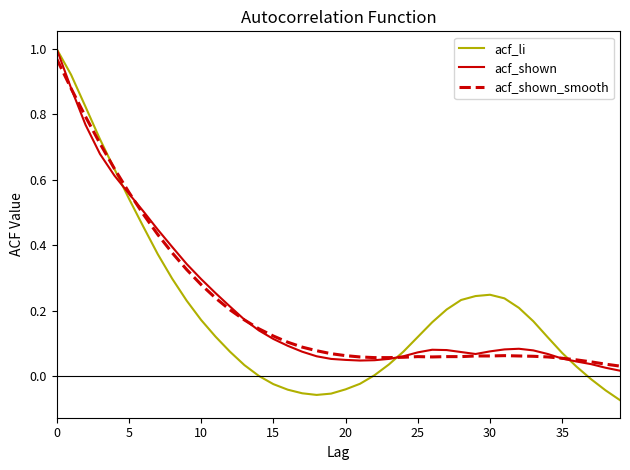

Is this an area chart (filled region under the line)?

No